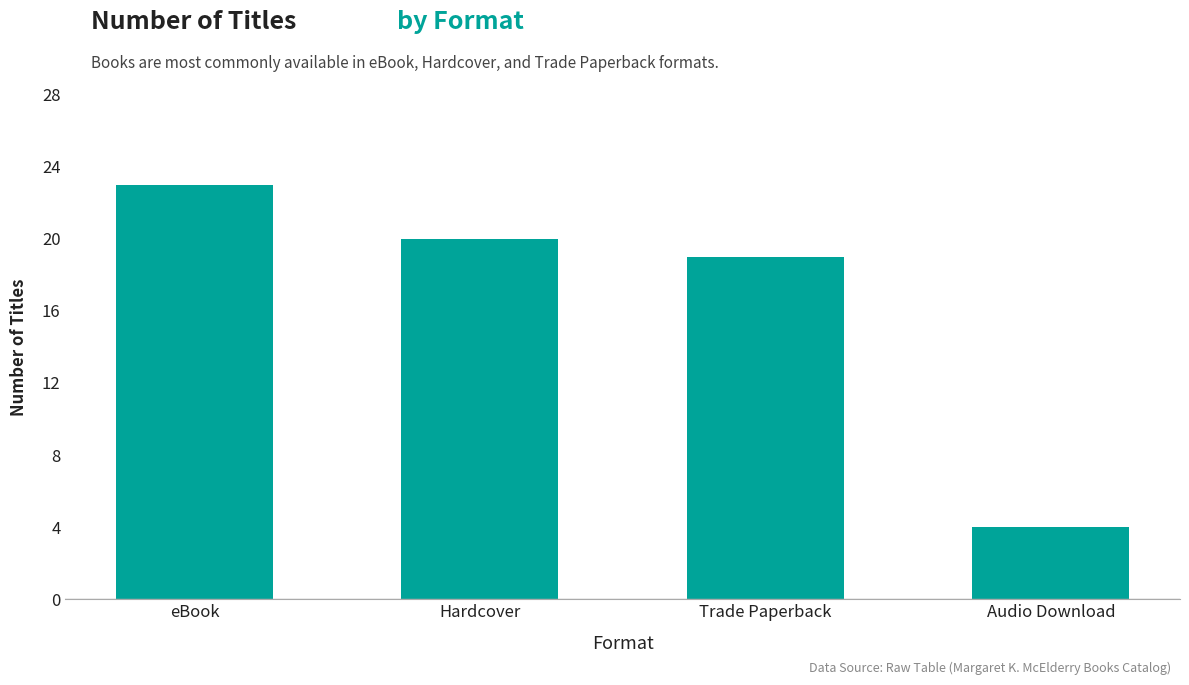

What is the label of the 1st bar from the left?

eBook